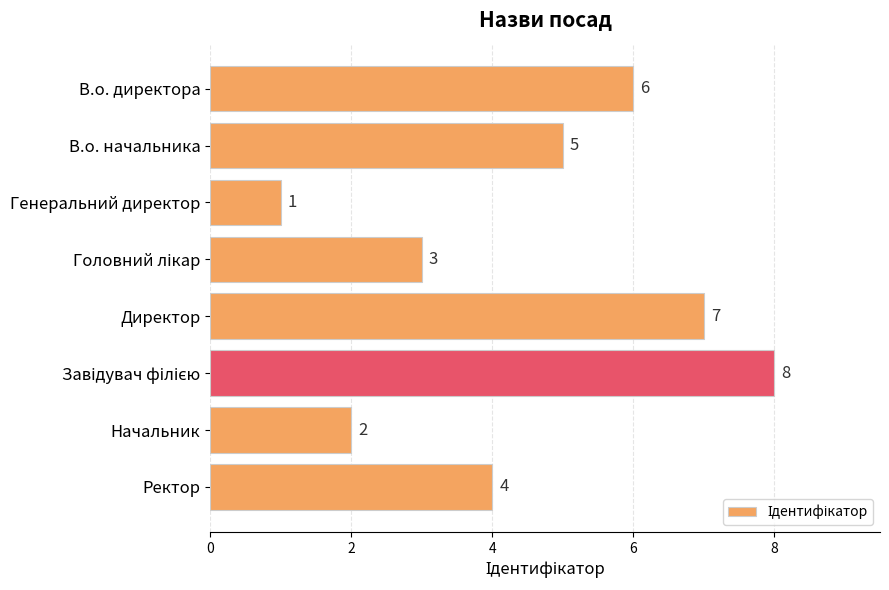

Count the number of data series in this chart.

1